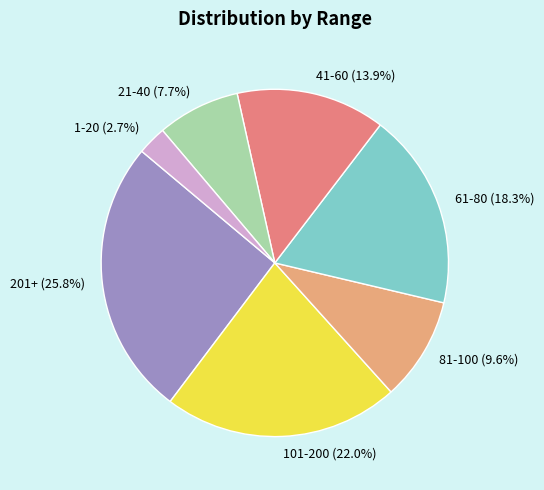

Is it true that 41-60 is 14% of the pie?

True